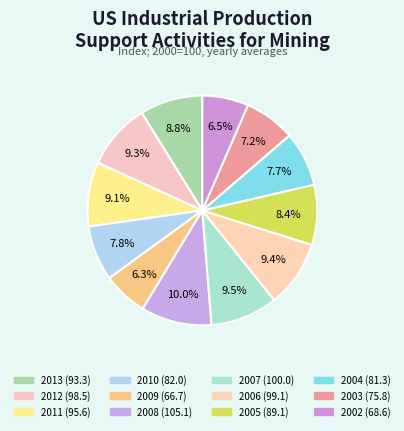

How many slices are in this pie chart?

12